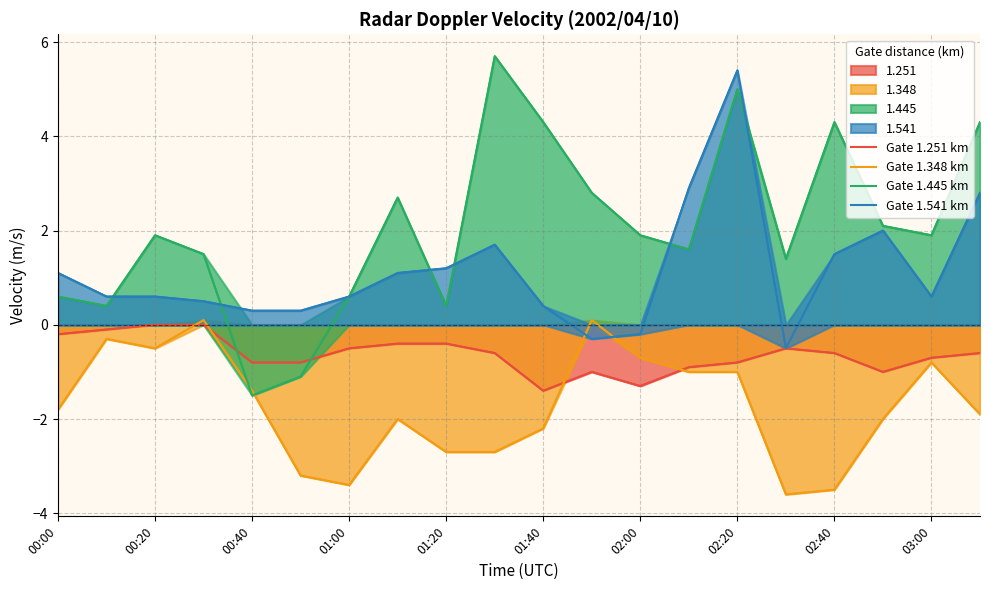

List the series in order of their peak value, highest first.

Gate 1.445 km, Gate 1.541 km, Gate 1.348 km, Gate 1.251 km